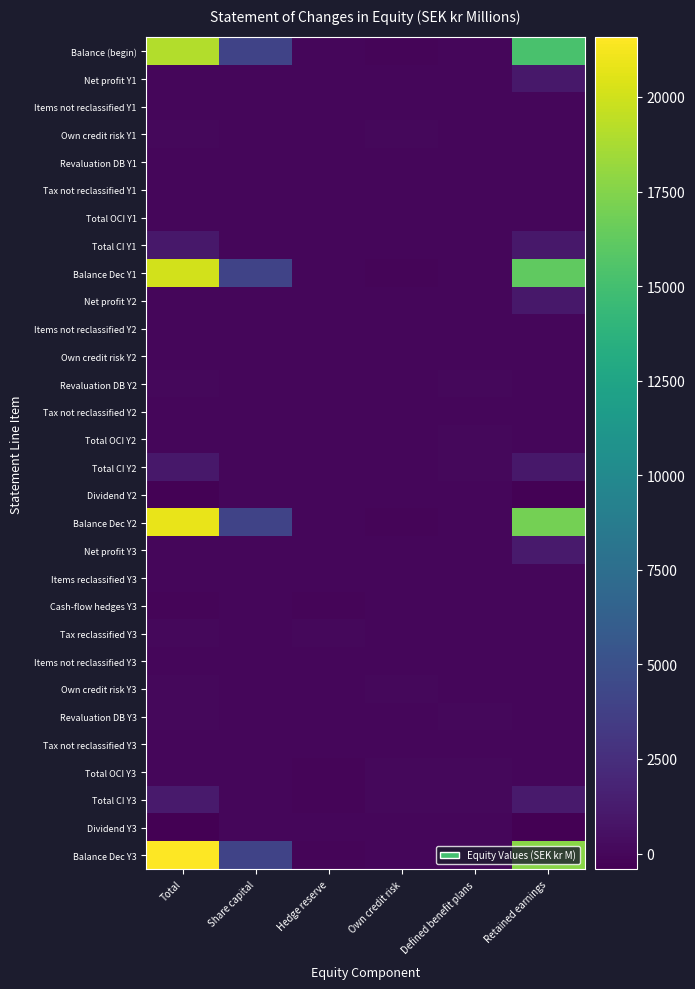

Rank the series at Total from lowest to highest value.

Dividend Y3, Dividend Y2, Cash-flow hedges Y3, Tax not reclassified Y3, Own credit risk Y2, Tax not reclassified Y1, Net profit Y1, Items not reclassified Y1, Net profit Y2, Items not reclassified Y2, Tax not reclassified Y2, Total OCI Y2, Net profit Y3, Items reclassified Y3, Items not reclassified Y3, Revaluation DB Y1, Total OCI Y1, Total OCI Y3, Own credit risk Y1, Revaluation DB Y2, Tax reclassified Y3, Revaluation DB Y3, Own credit risk Y3, Total CI Y1, Total CI Y2, Total CI Y3, Balance (begin), Balance Dec Y1, Balance Dec Y2, Balance Dec Y3